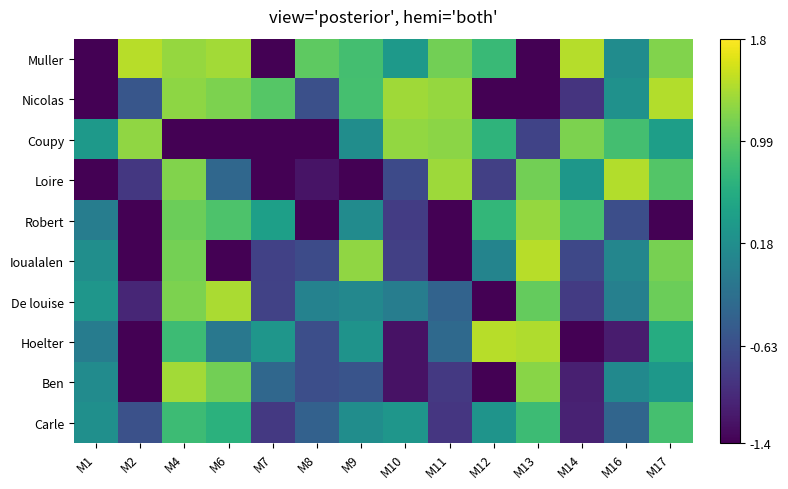

What is the spread (max minus min) of values at M10?

2.6